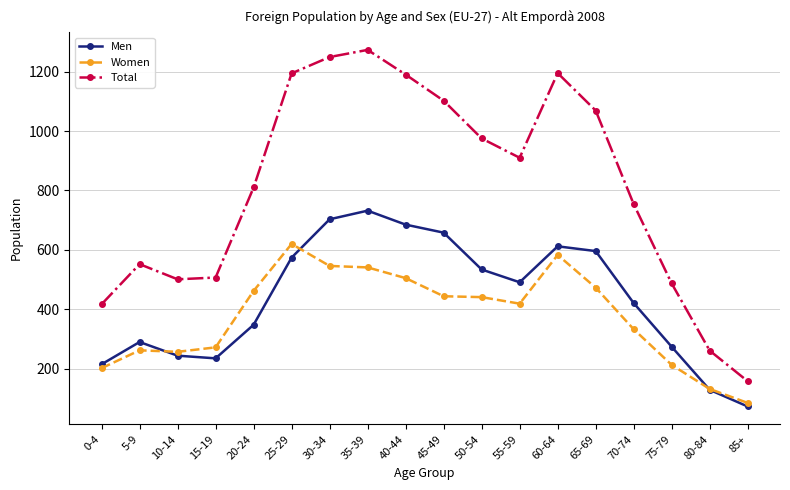

What is the average value of the Men series?

434